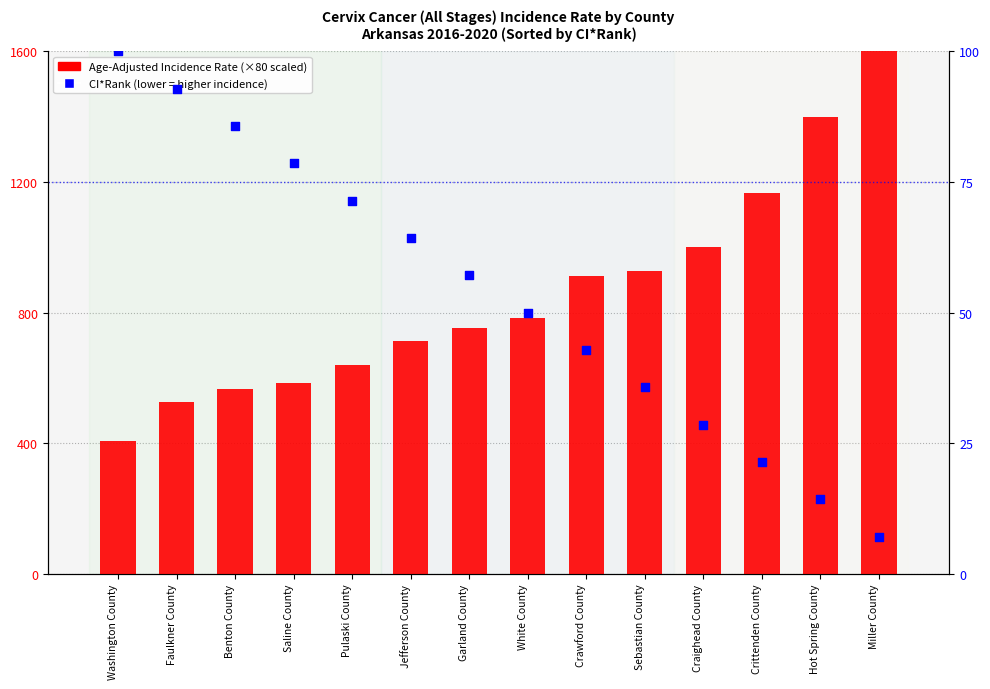

Is the value of Age-Adjusted Incidence Rate at Pulaski County greater than the value of CI*Rank (percentile) at Craighead County?

Yes